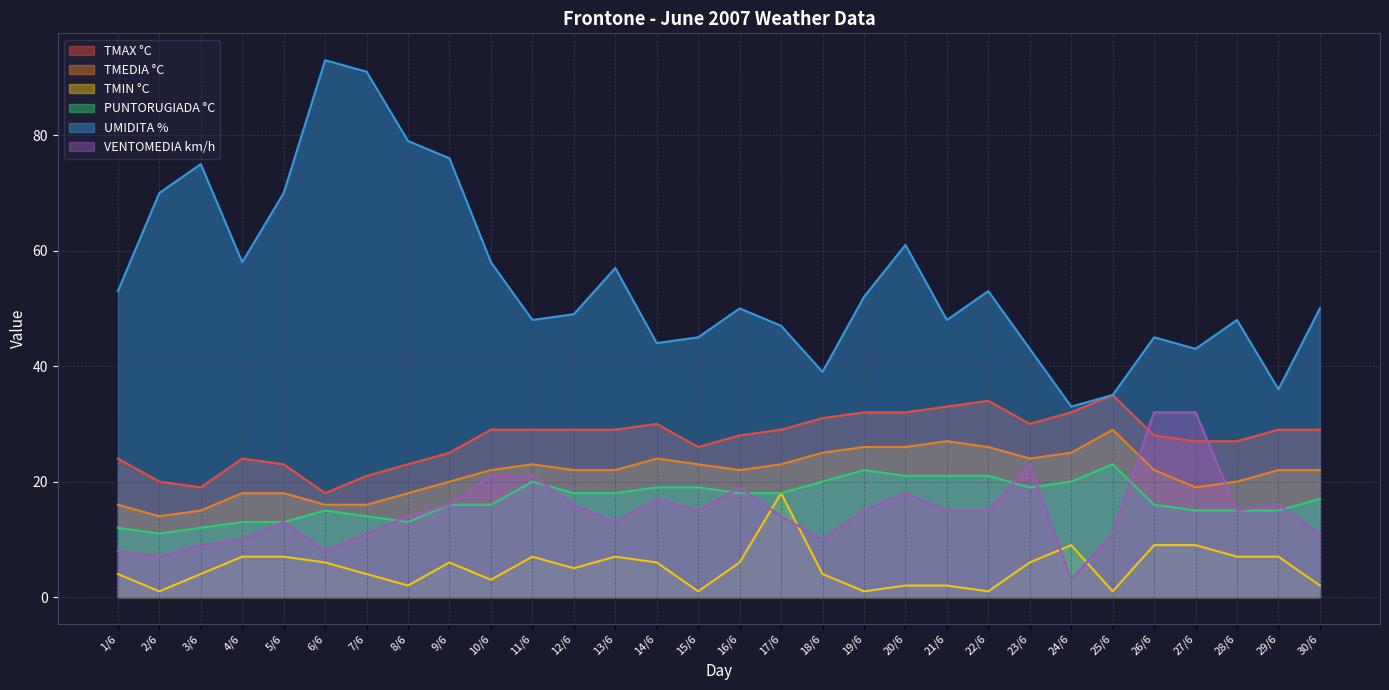

Which series has the largest total across all categories?

UMIDITA %